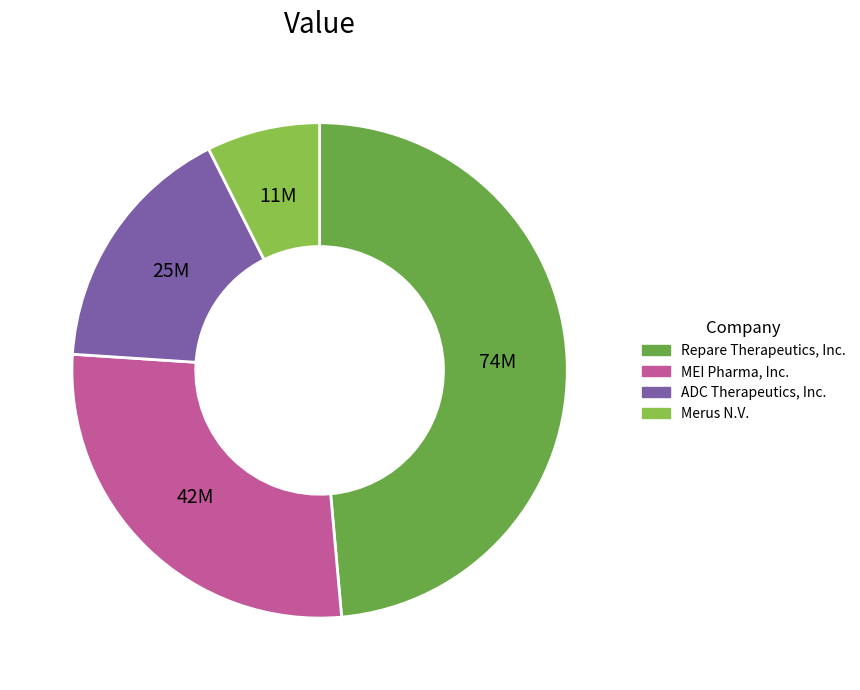

Is Merus N.V. the majority of the pie?

No